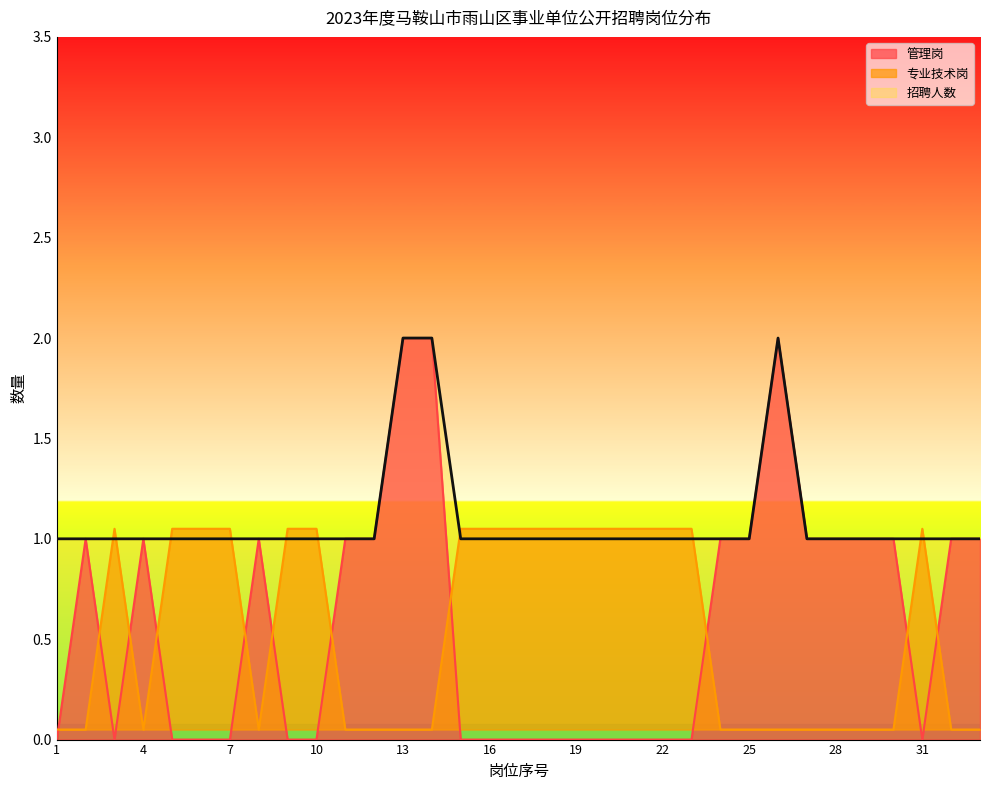

Rank the categories by 管理岗 value from lowest to highest.

1, 3, 5, 6, 7, 9, 10, 15, 16, 17, 18, 19, 20, 21, 22, 23, 31, 2, 4, 8, 11, 12, 24, 25, 27, 28, 29, 30, 32, 33, 13, 14, 26